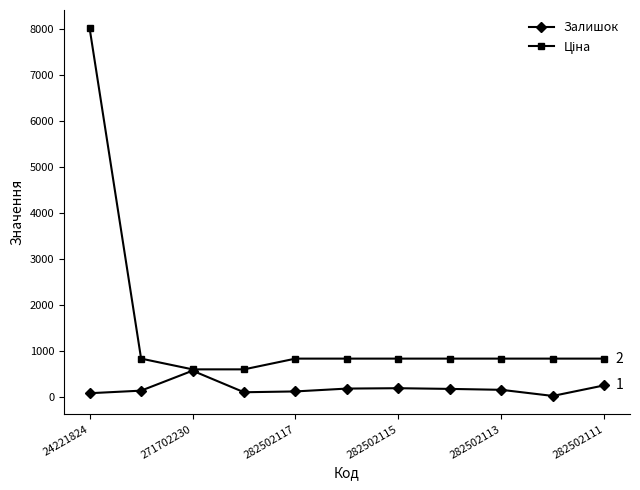

What is the highest value of the Залишок series?

574.0